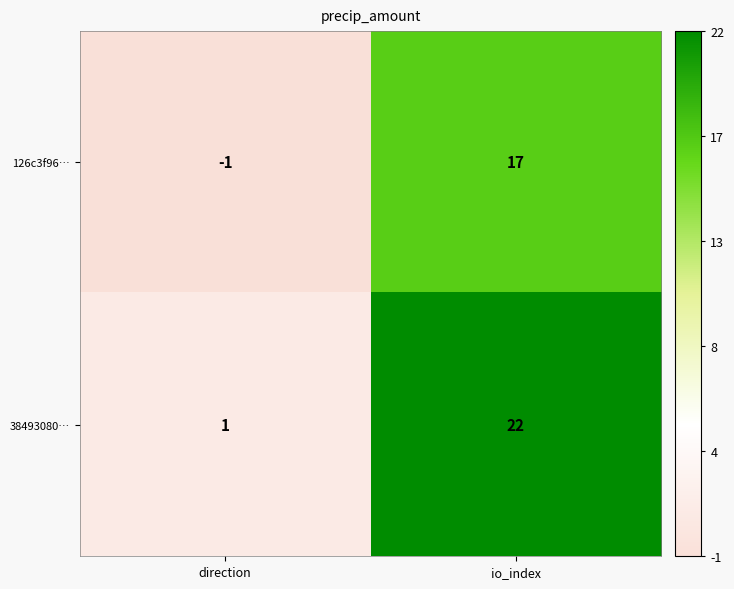

True or false: 38493080… has a value of 1 at direction.

True